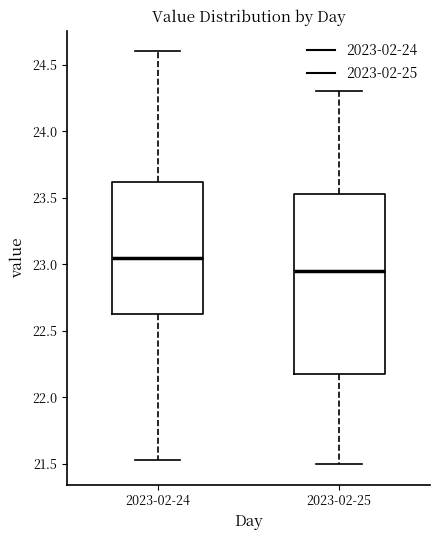

Comparing the boxes themselves (not the whiskers), which one is the tallest?

2023-02-25